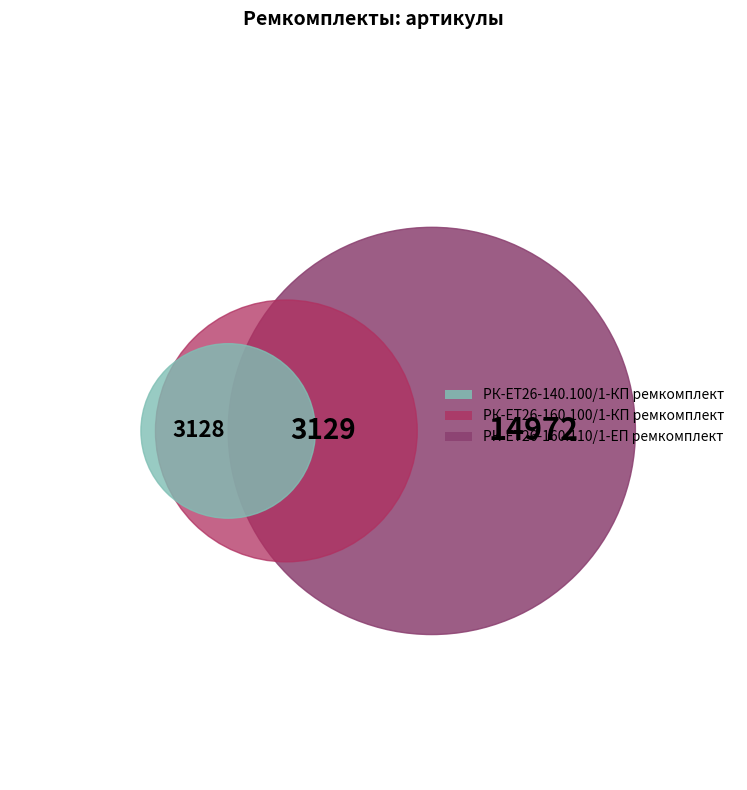

What is the ratio of the value at РК-ЕТ26-160.100/1-КП ремкомплект to the value at РК-ЕТ26-160.110/1-ЕП ремкомплект?

0.2